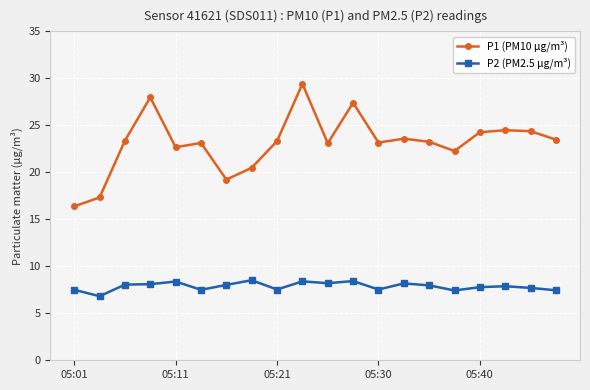

At how many categories does at least one series exceed 16?

20